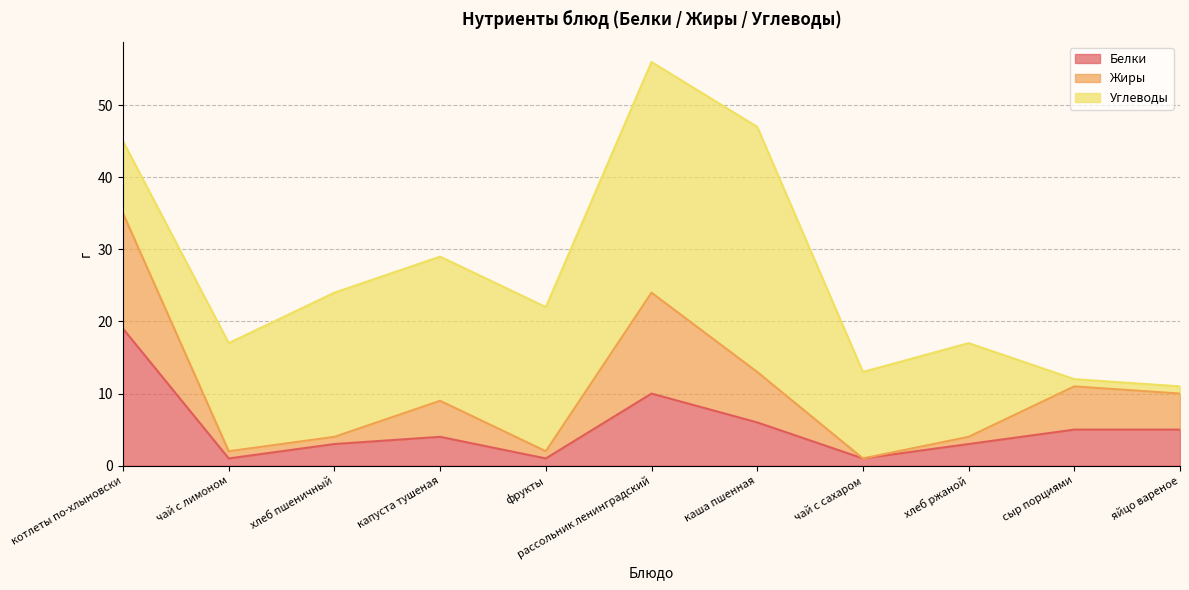

True or false: Жиры and Белки intersect in this chart.

False